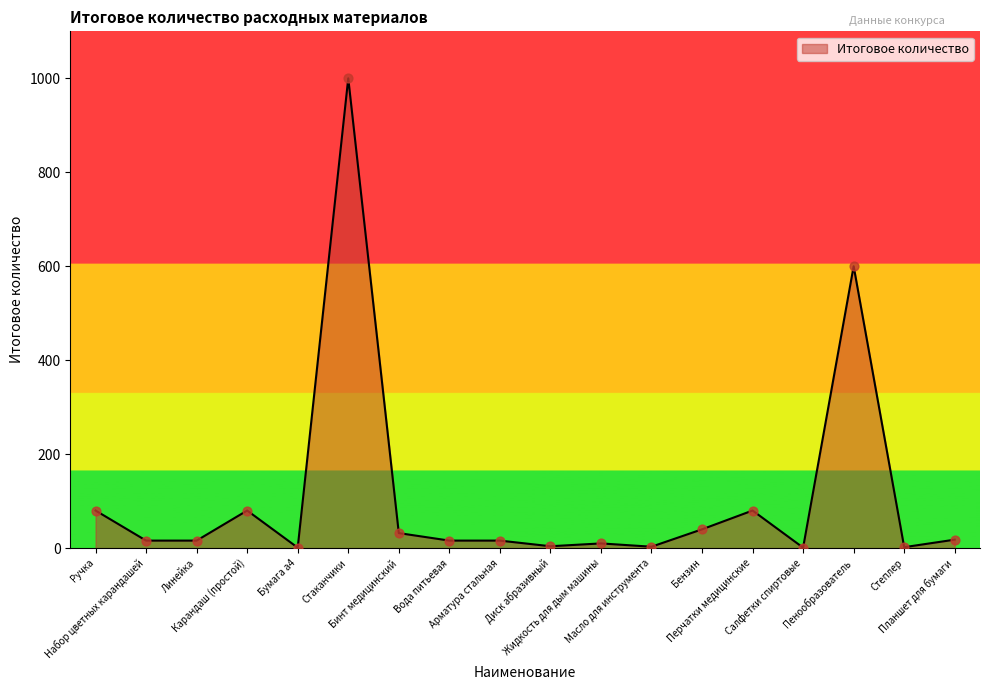

What is the change in value from Набор цветных карандашей to Планшет для бумаги?

+2